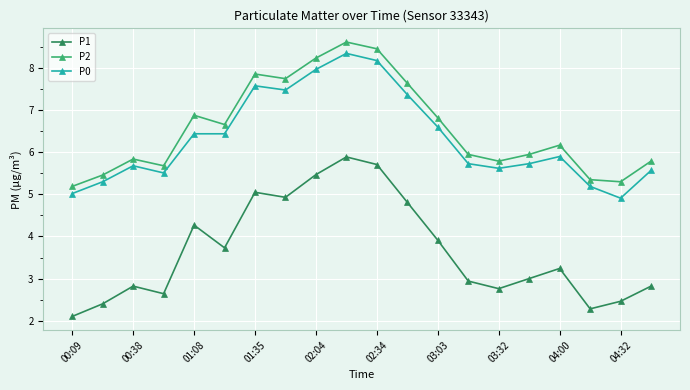

What is the sum of all P2 values?

131.4